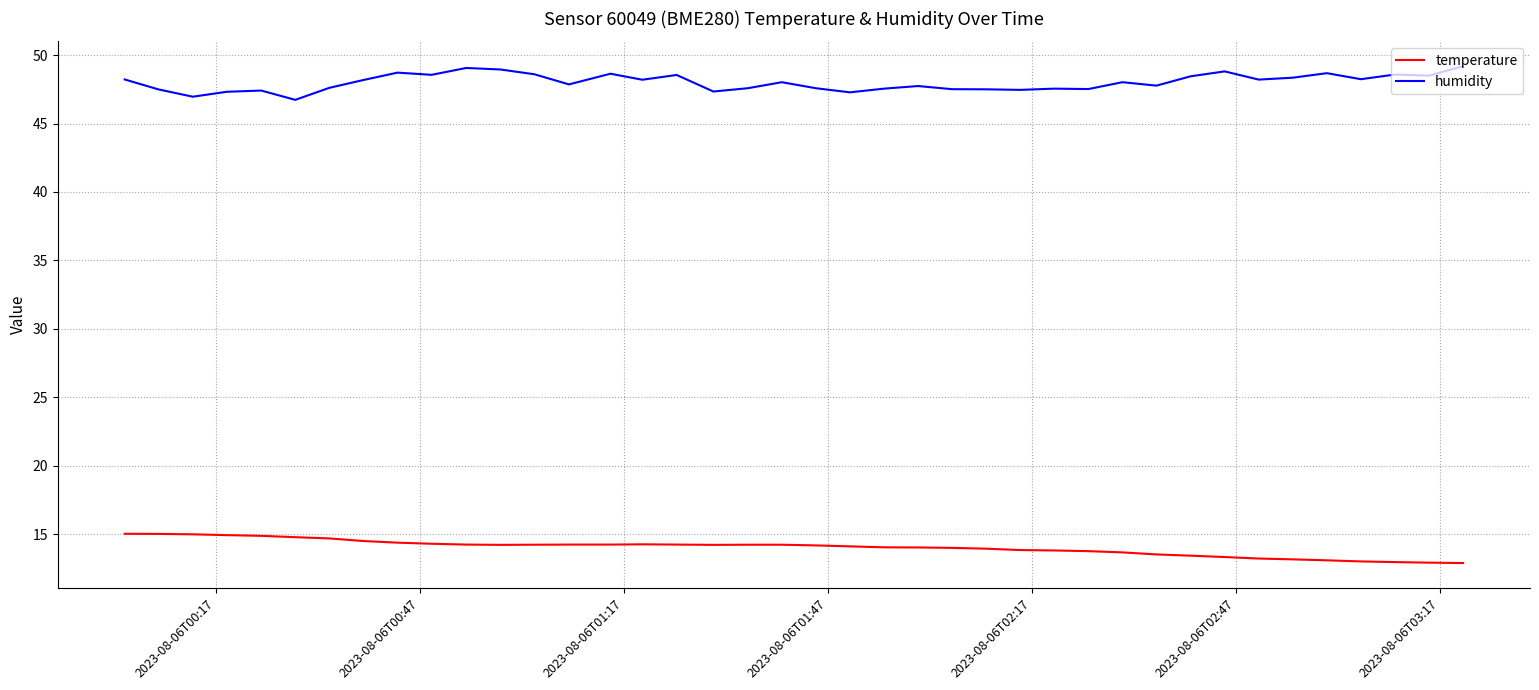

What is the difference between the maximum and minimum values in the humidity series?

2.5